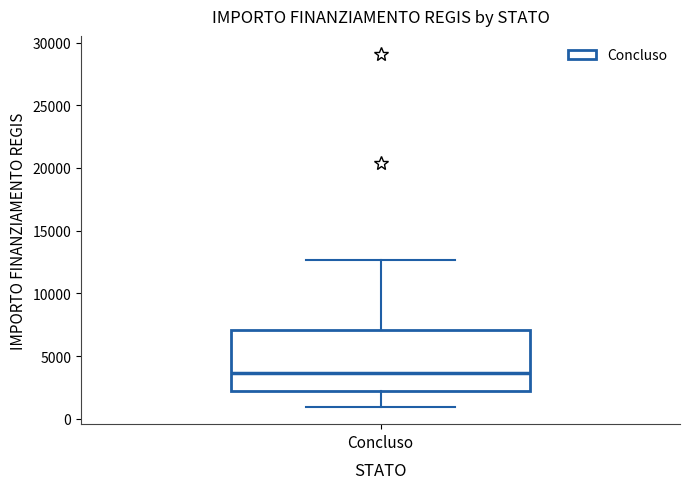

Read this box plot against the y-axis: the position of the median line, the range covered by the box, and the ends of both whiskers. The values are not printed on the chart, so give them approximately, as read against the axis.

median 3500, box 2000 to 7000, whiskers 1000 to 12500